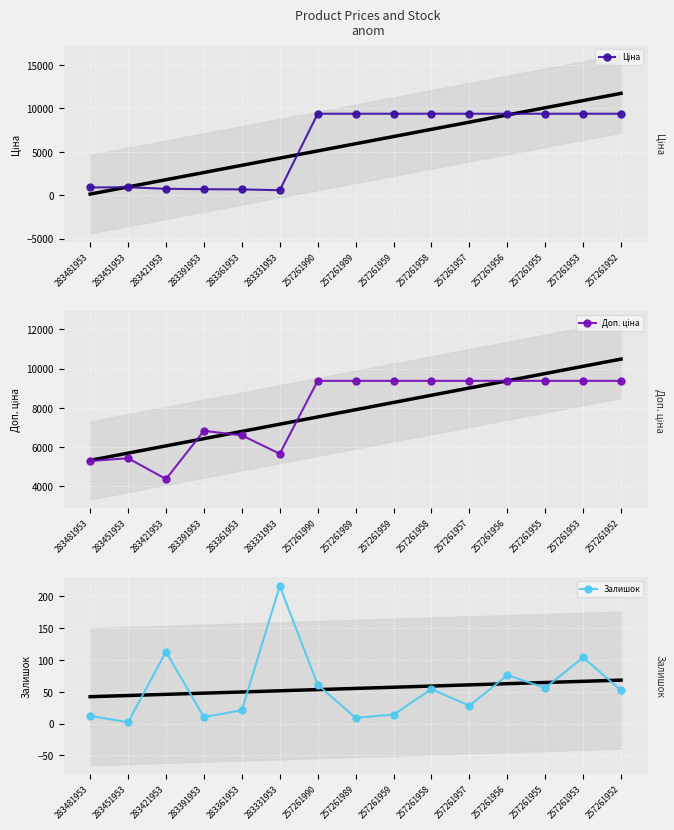

Where is the first local maximum for Залишок?

283421953